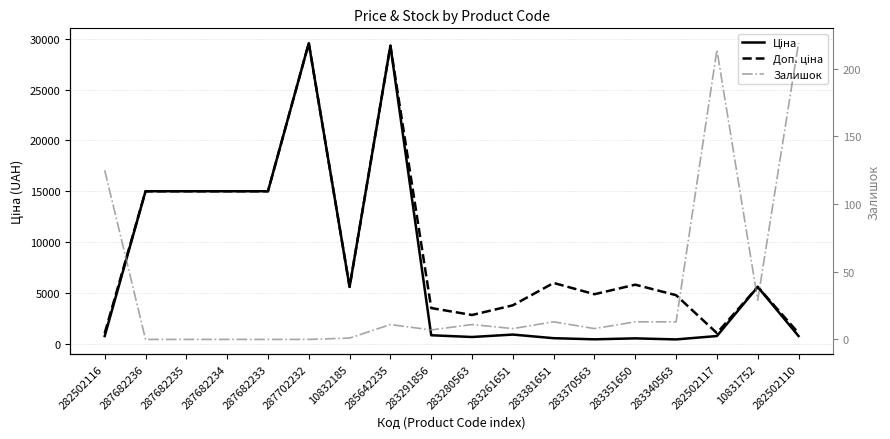

At which label does Ціна first exceed 957?

287682236